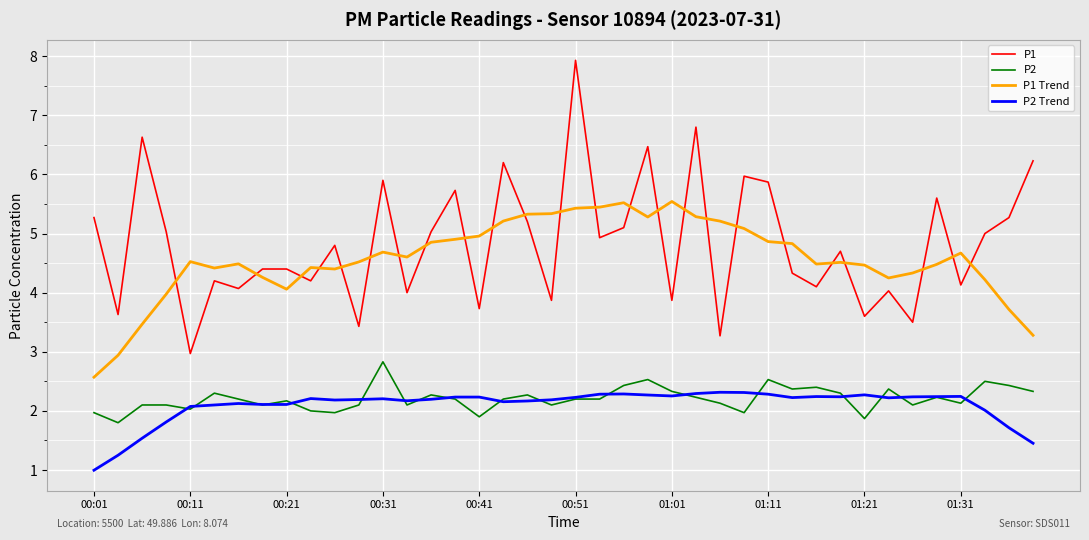

Rank the series by their maximum value, from lowest to highest.

P2 Trend, P2, P1 Trend, P1